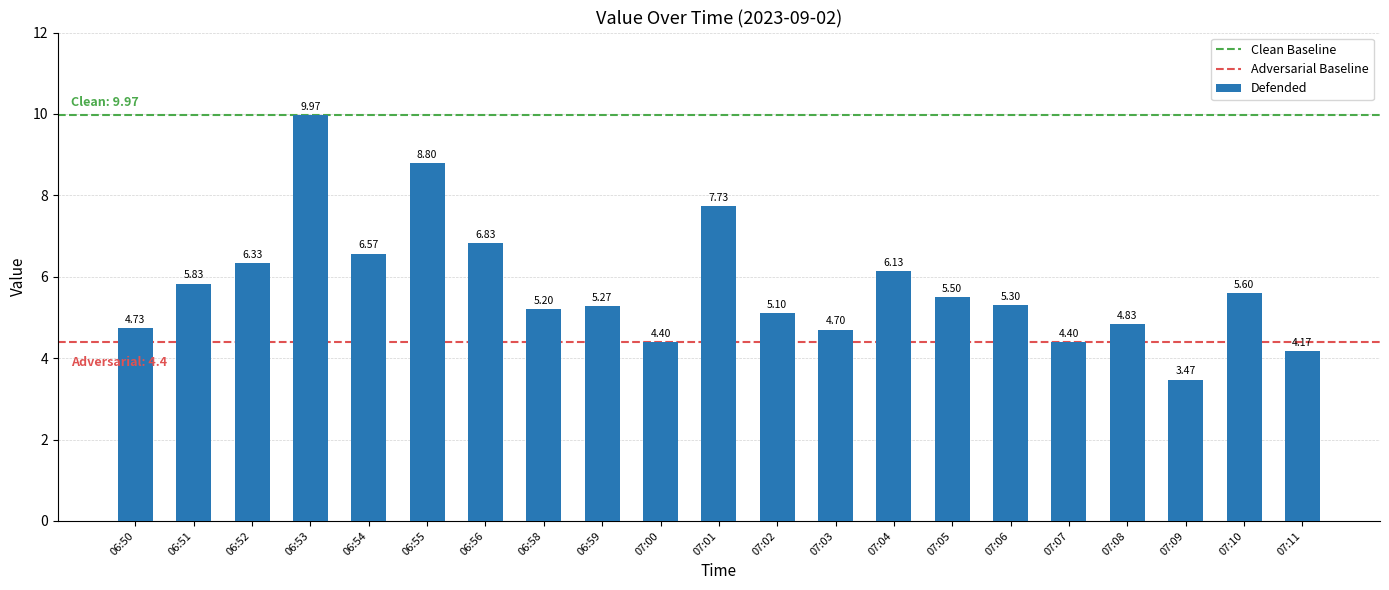

What is the sum of all values?

120.9